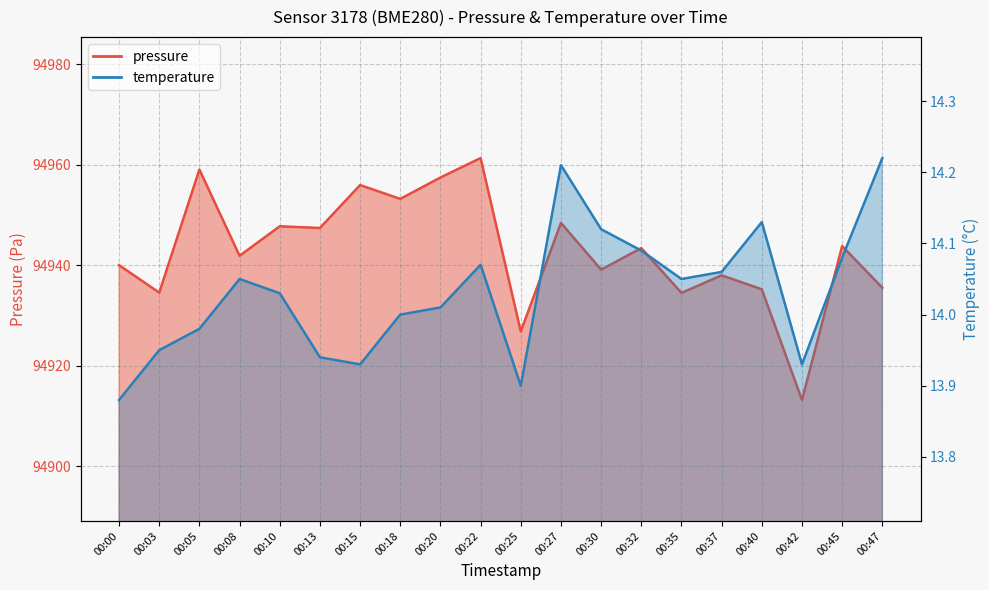

Reading right to left, list all the values displayed in this chart.

pressure: 94935.5	94943.8	94913.2	94935.2	94938.0	94934.5	94943.4	94939.1	94948.4	94926.8	94961.3	94957.4	94953.2	94955.9	94947.4	94947.8	94941.9	94959.0	94934.6	94940.0
temperature: 14.2	14.1	13.9	14.1	14.1	14.1	14.1	14.1	14.2	13.9	14.1	14.0	14.0	13.9	13.9	14.0	14.1	14.0	13.9	13.9